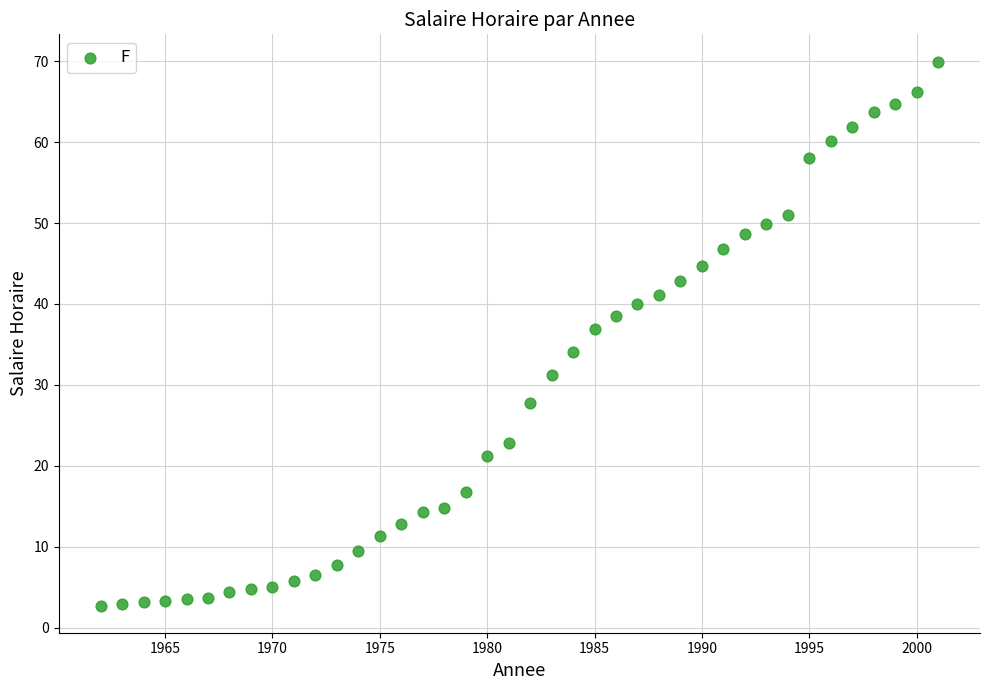

What is the range of X values (max minus min)?

39.0